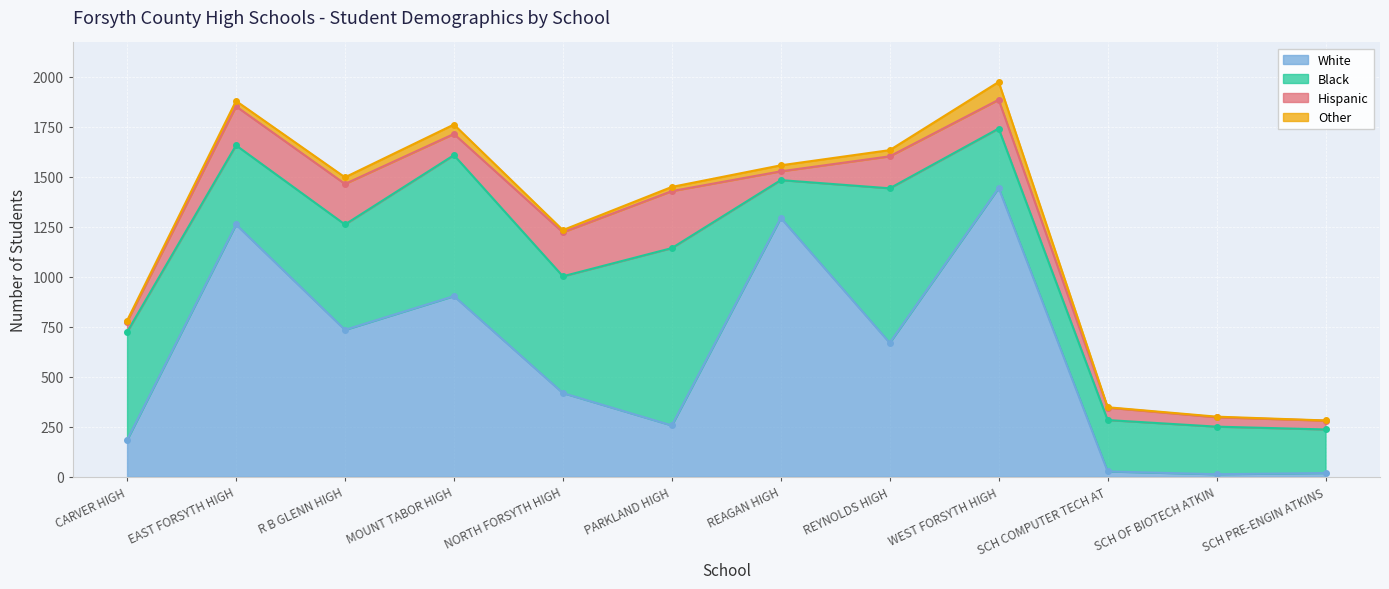

True or false: White has more than 2 interior local peaks.

True